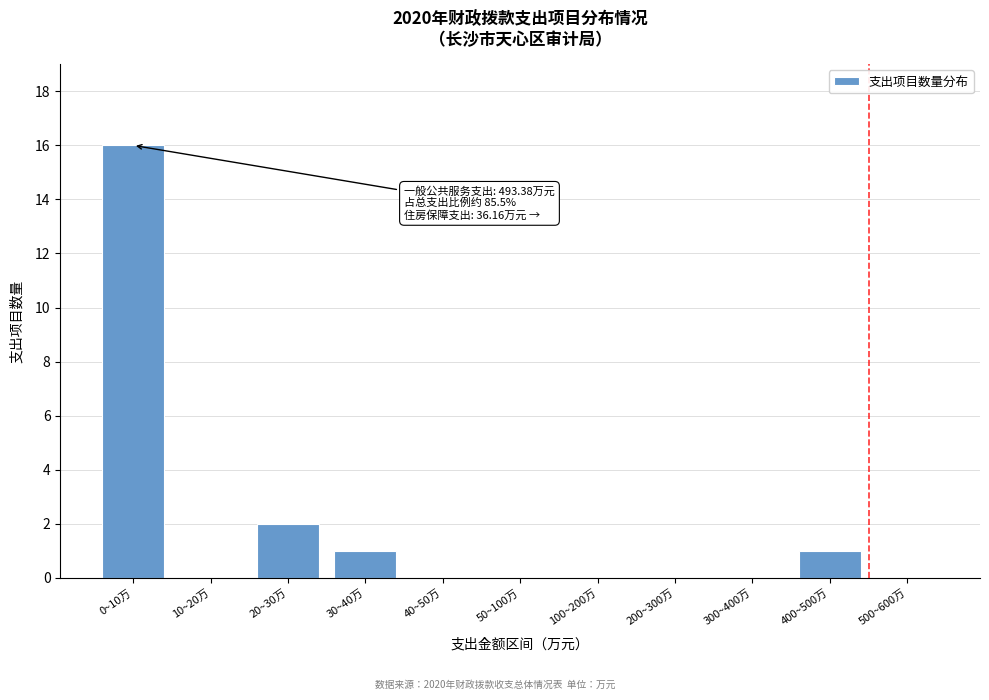

At which category does the chart reach its peak across all series?

0~10万